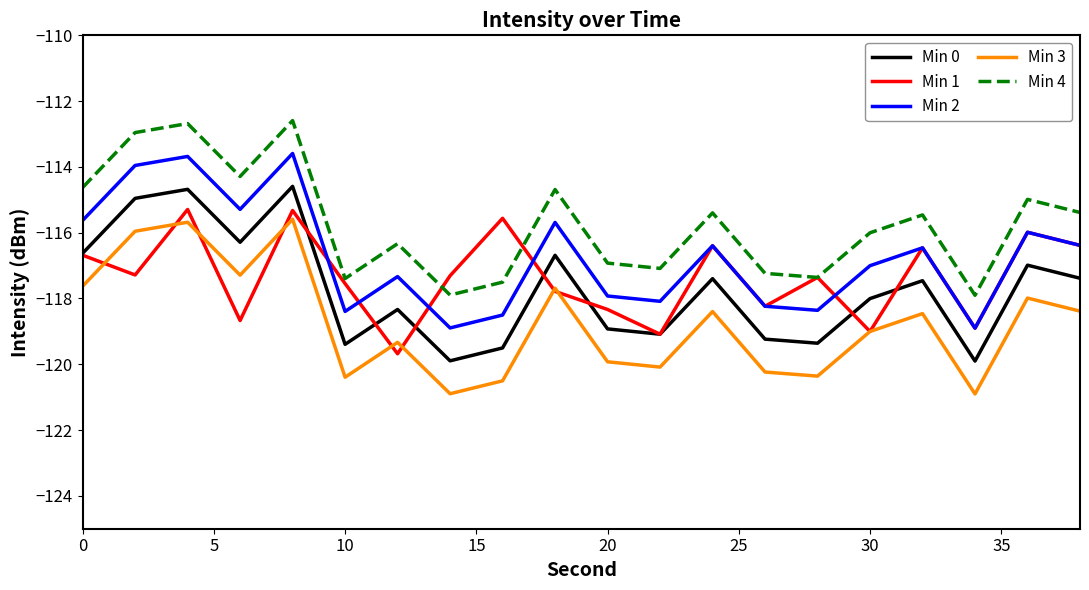

True or false: Min 2 and Min 4 cross at least once.

False